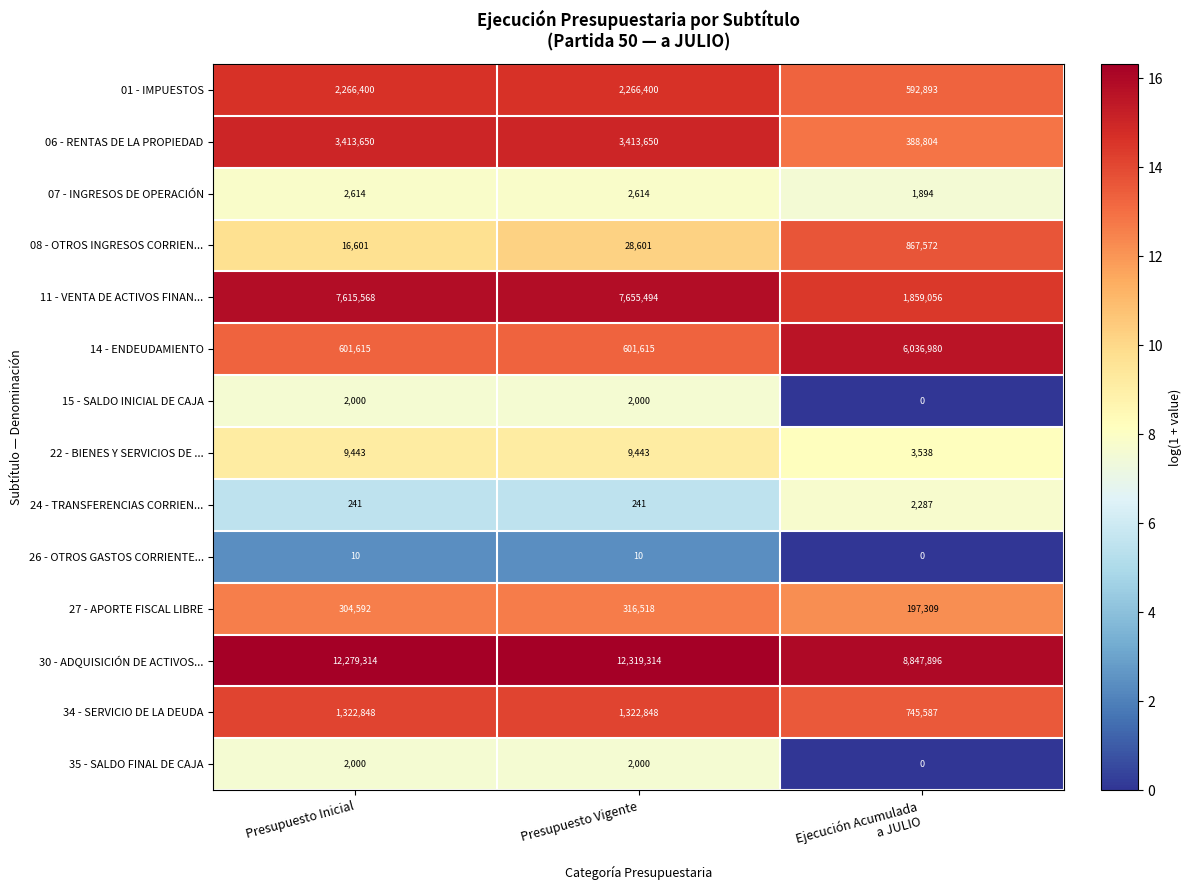

What is the difference between the highest and lowest values at Presupuesto Inicial?

12279304